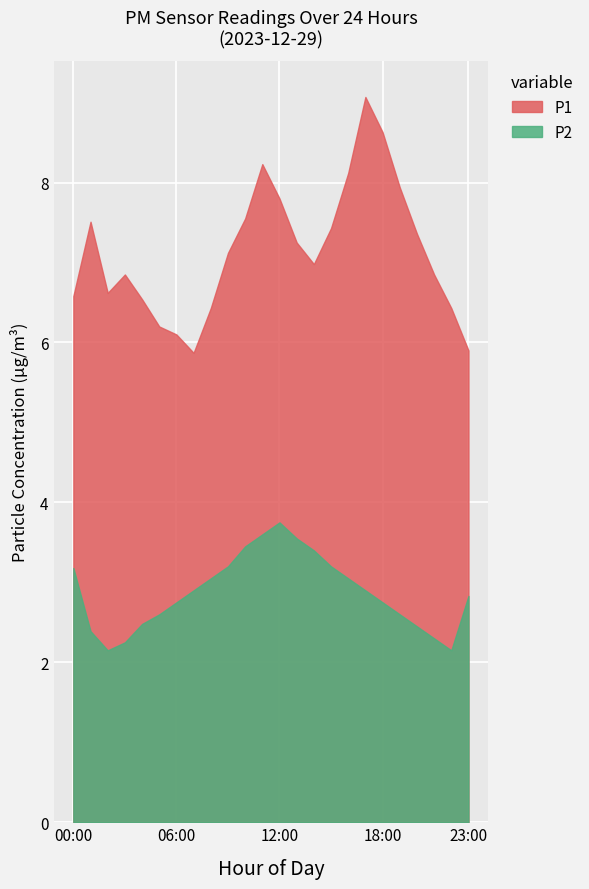

At which label is P1 closest to 7?

14:00